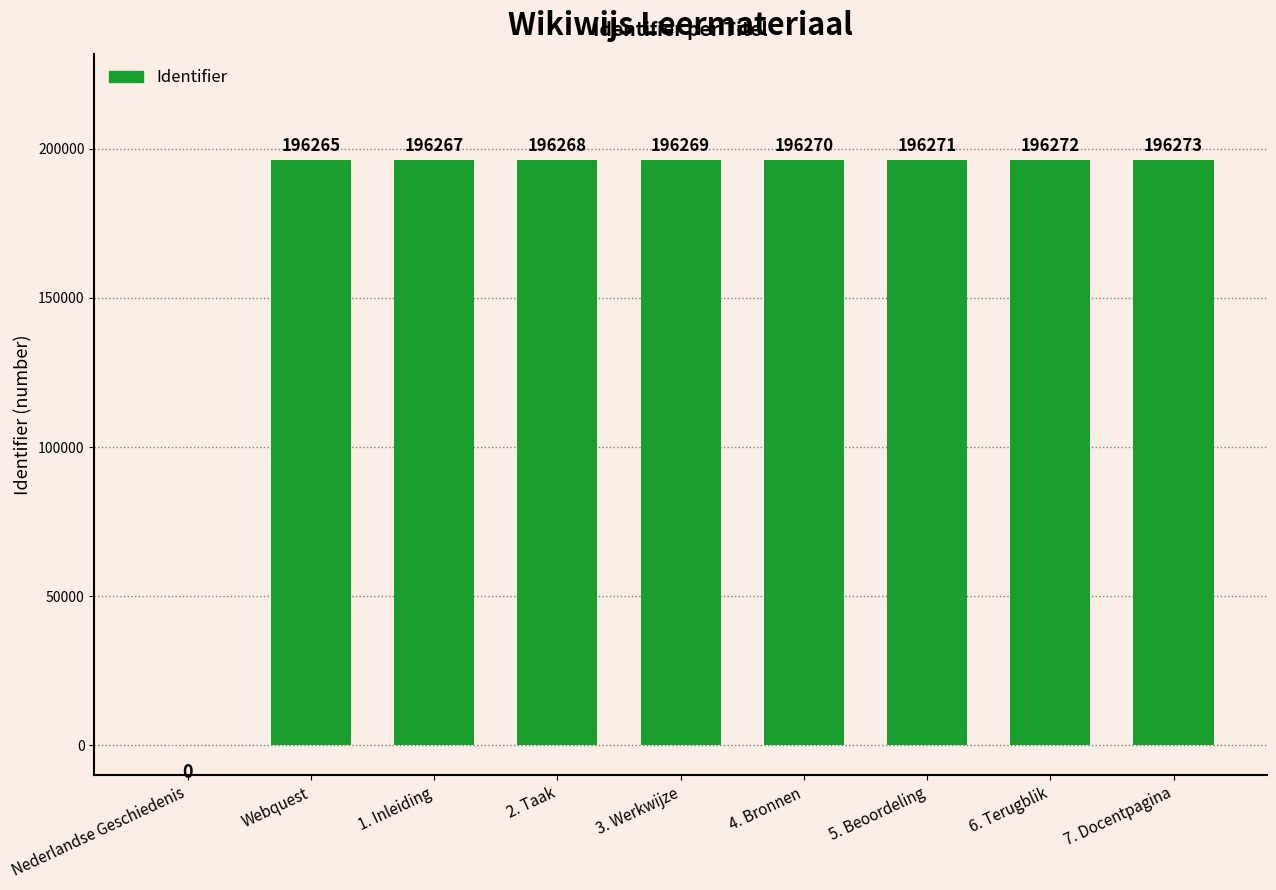

What is the sum of the values at 1. Inleiding and Webquest?

392532